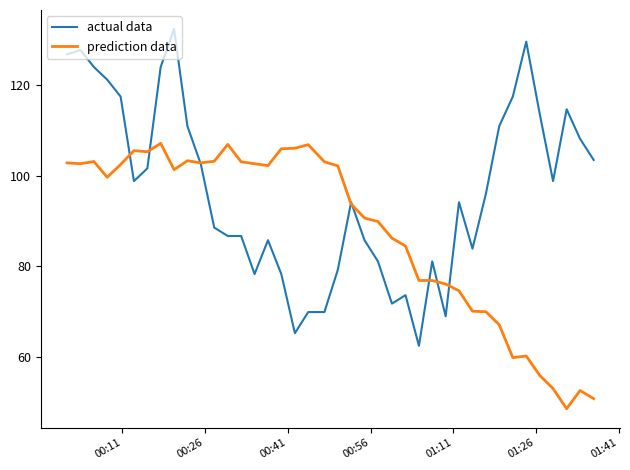

Rank the series by their average value, from lowest to highest.

prediction data, actual data